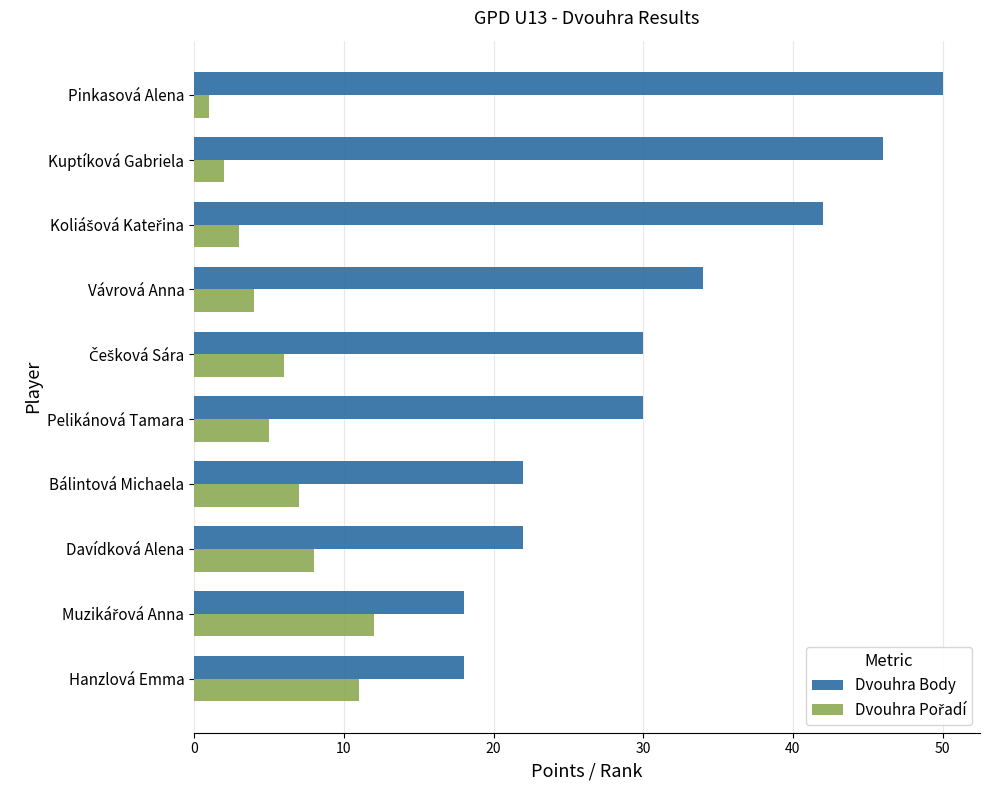

At how many categories does at least one series exceed 27?

6